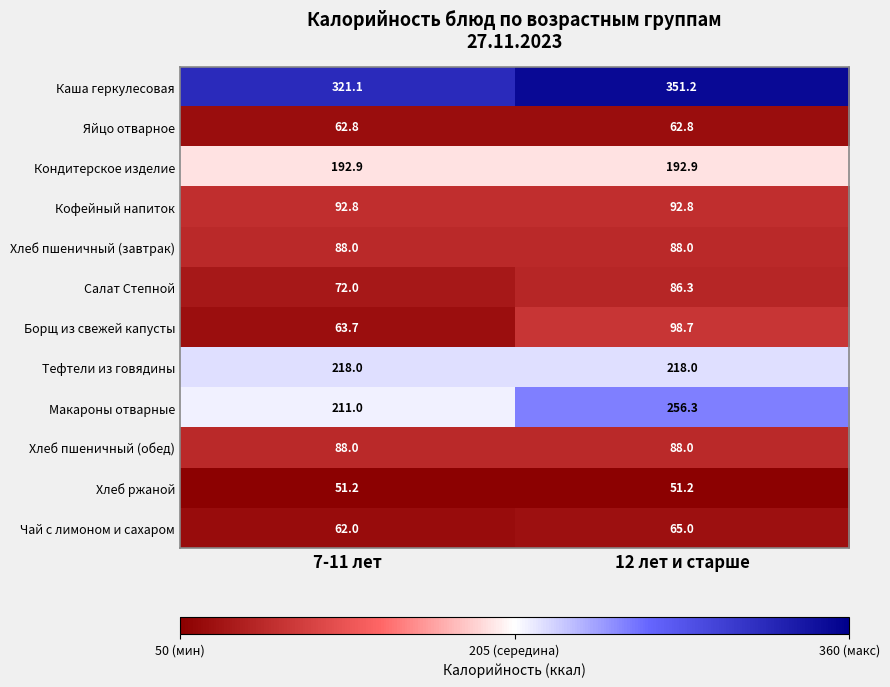

Rank the categories by Каша геркулесовая value from lowest to highest.

7-11 лет, 12 лет и старше